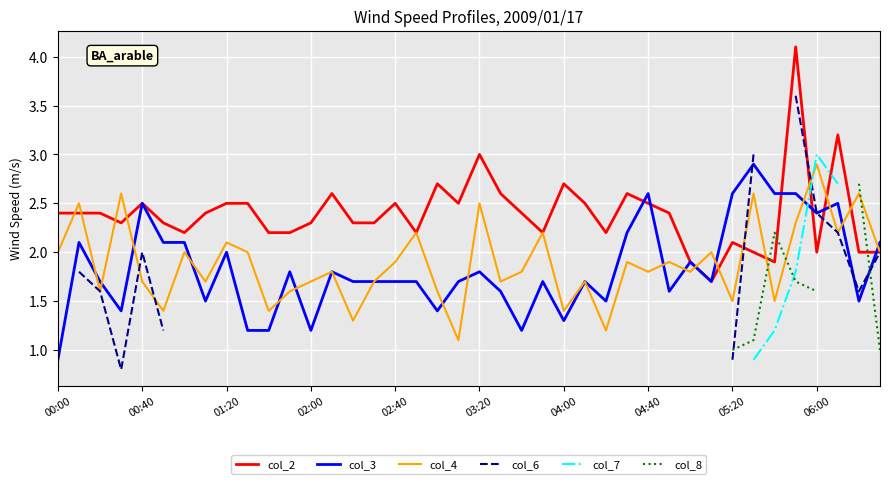

Is it true that col_4 equals 2.1 at 01:20?

True